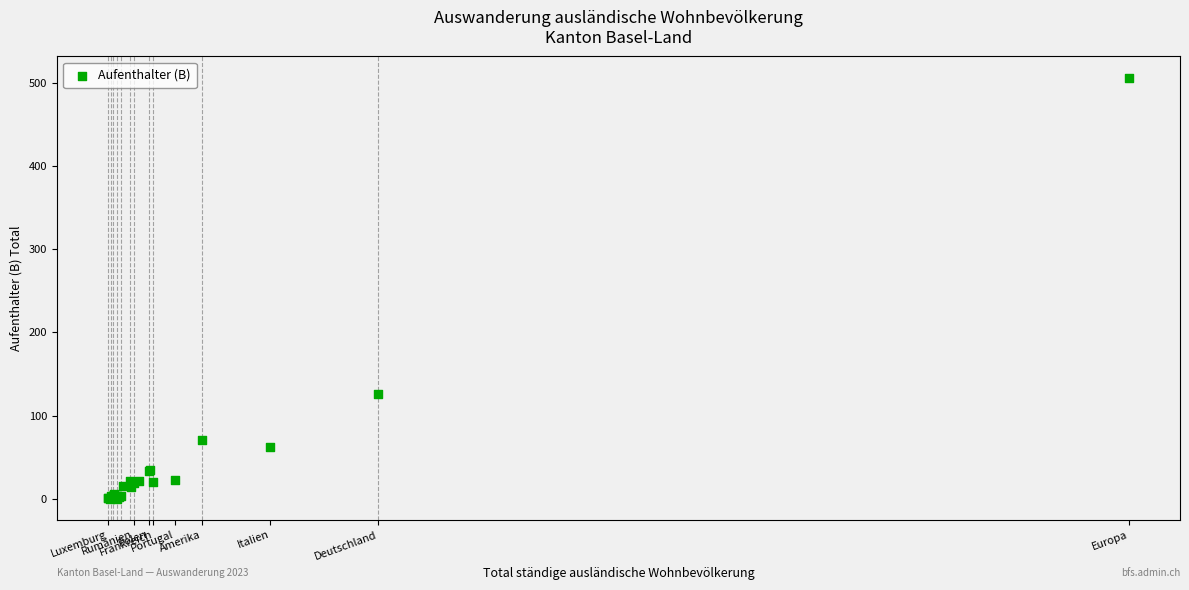

What Y value in the scatter plot is closest to 253?

126